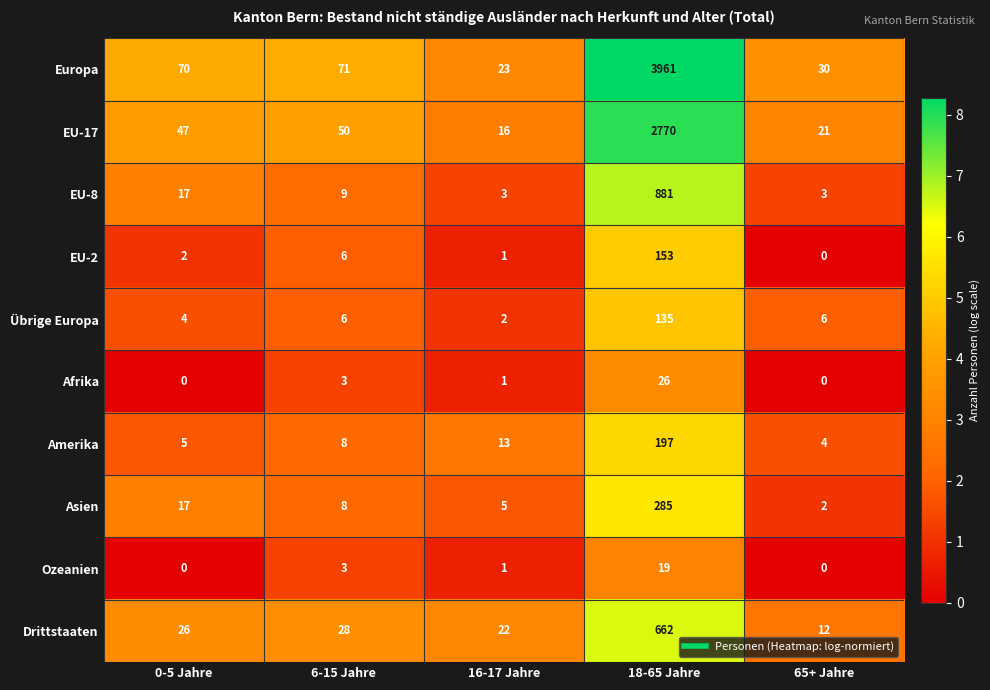

List the series in order of their peak value, lowest first.

Ozeanien, Afrika, Übrige Europa, EU-2, Amerika, Asien, Drittstaaten, EU-8, EU-17, Europa